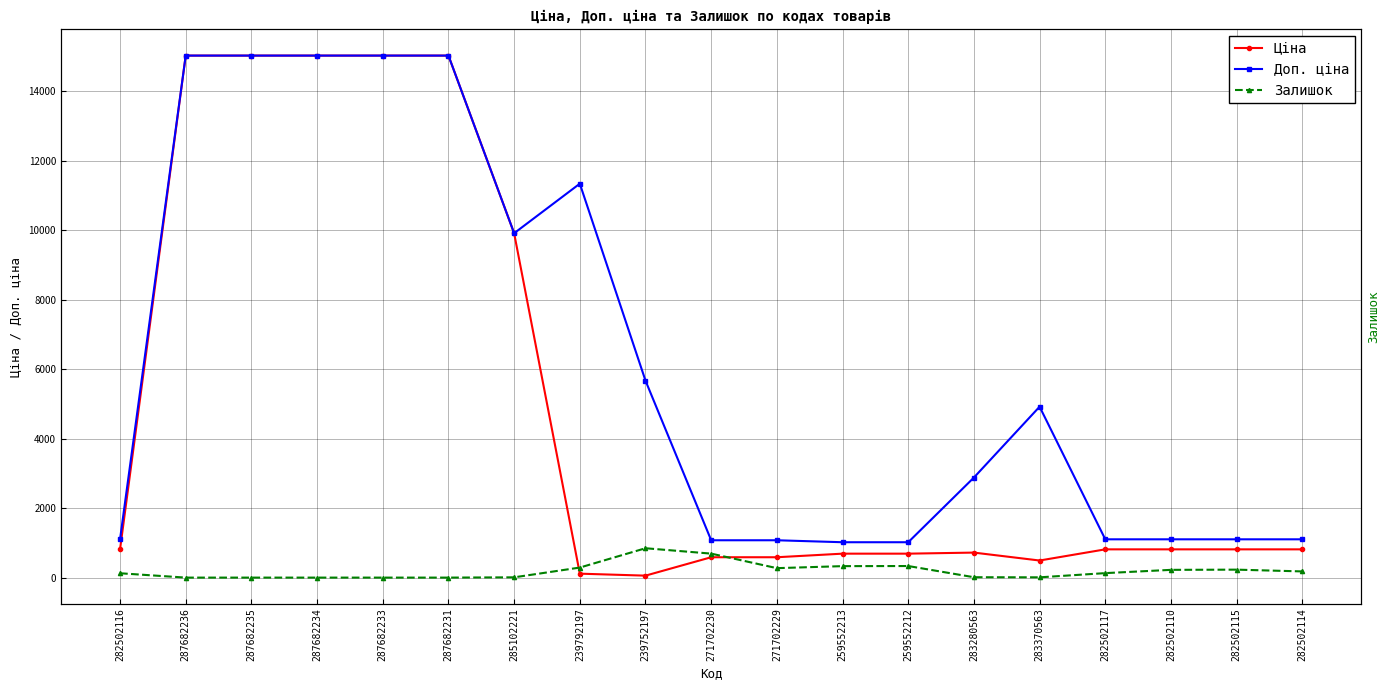

List the labels in order of Ціна value, smallest first.

239752197, 239792197, 283370563, 271702230, 271702229, 259552213, 259552212, 283280563, 282502116, 282502117, 282502110, 282502115, 282502114, 285102221, 287682236, 287682235, 287682234, 287682233, 287682231